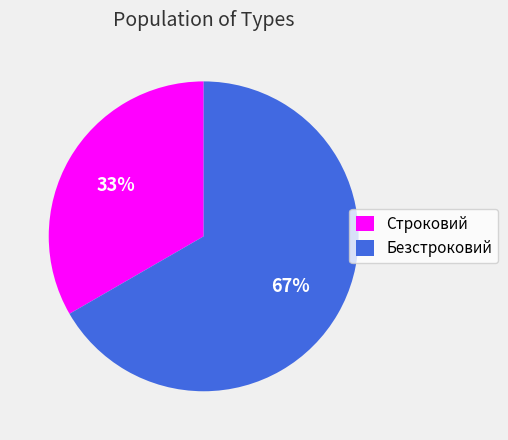

Which category has the biggest portion of the pie?

Безстроковий